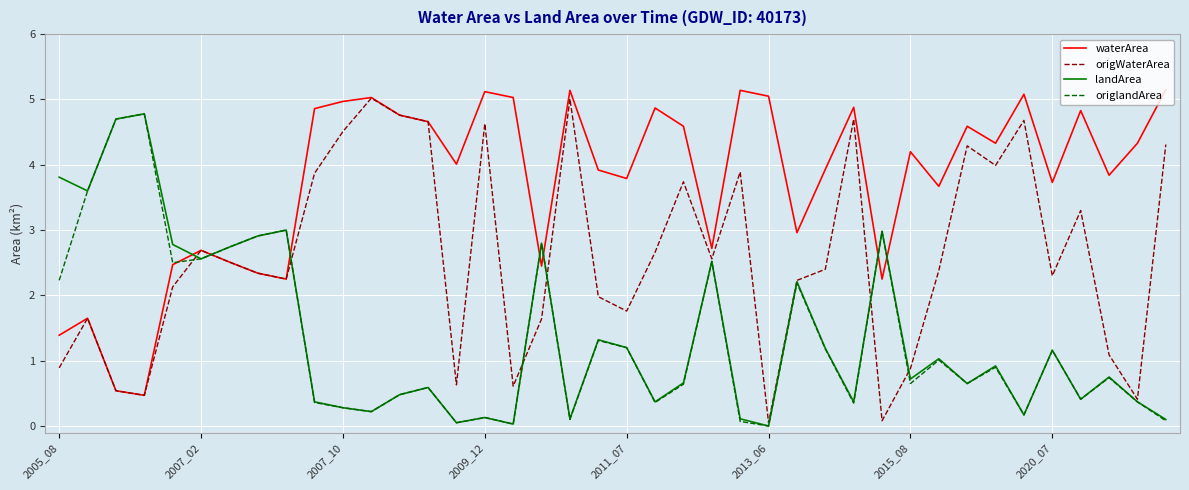

Which series has the largest total across all categories?

waterArea